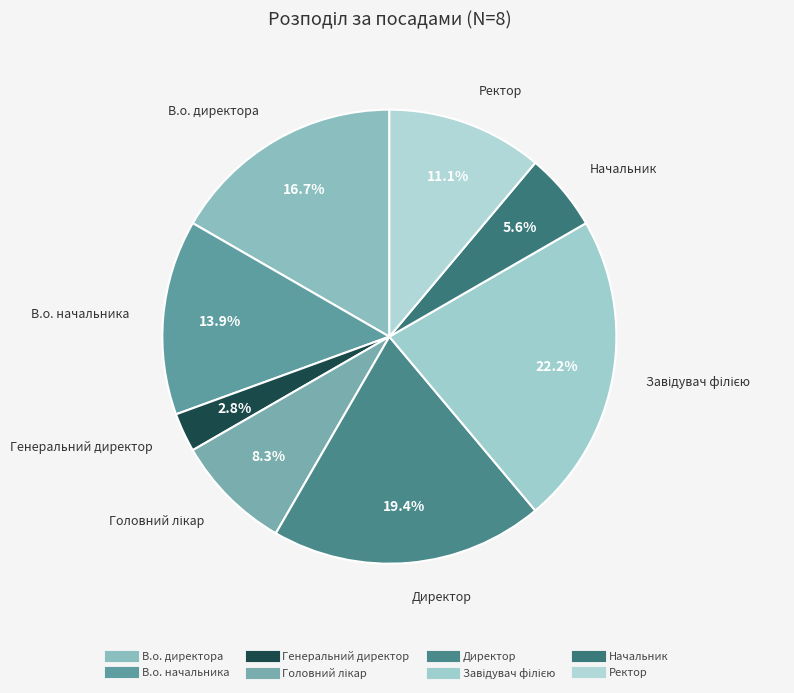

To the nearest percent, what is the average slice percentage?

12%